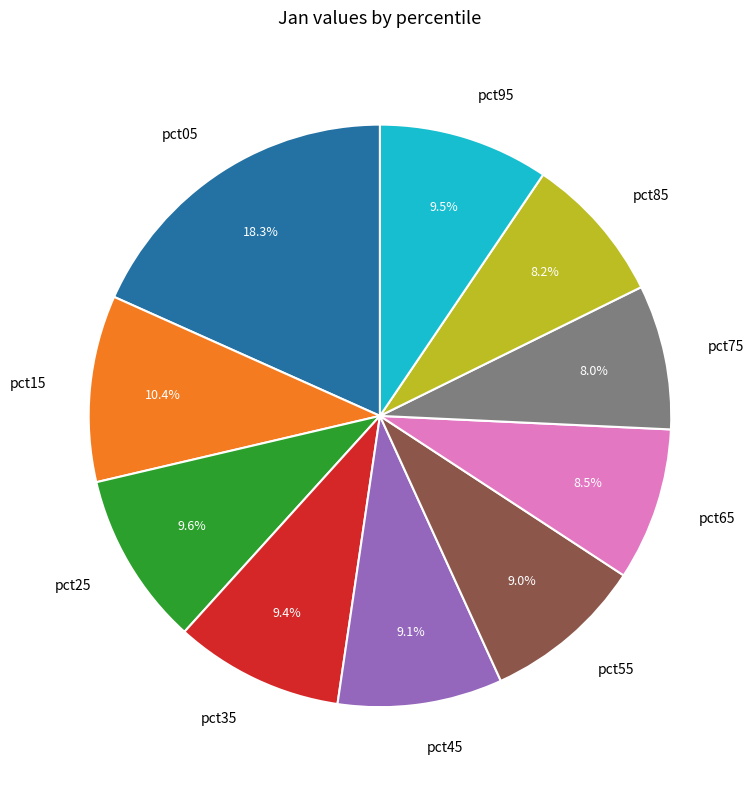

What percentage is the pct25 slice, to the nearest percent?

10%